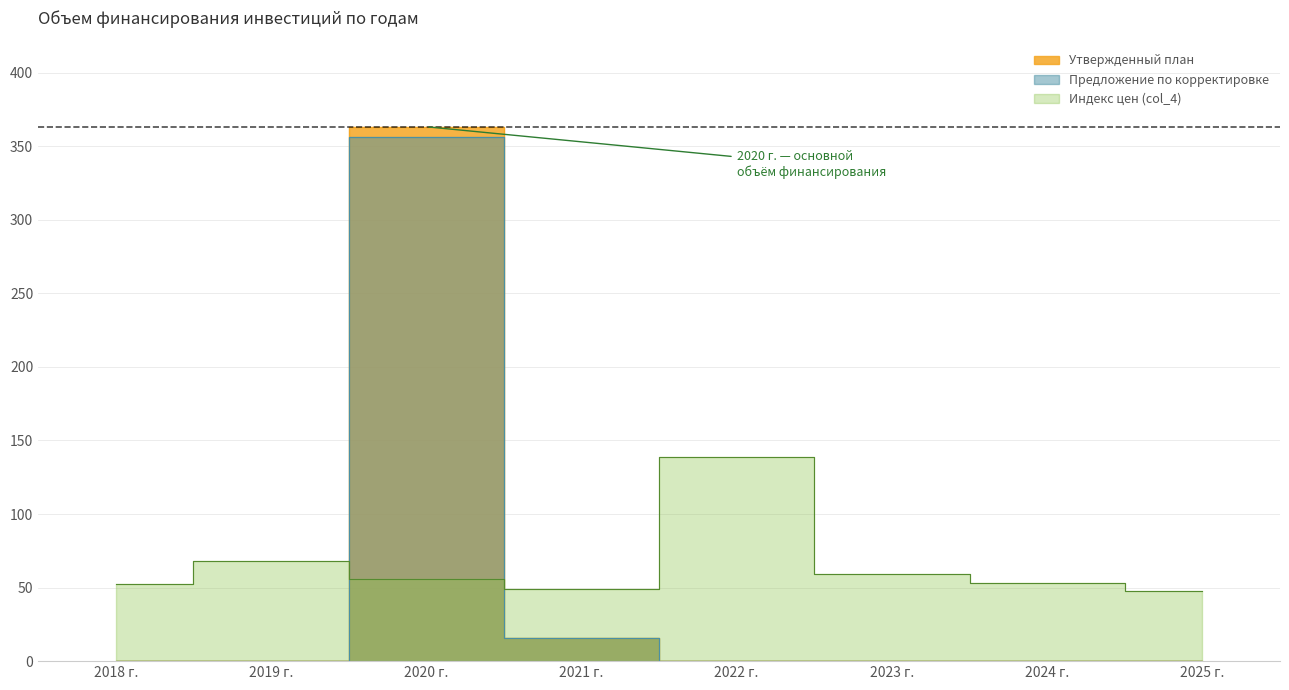

Between 2019 г. and 2020 г., which series saw the biggest shift?

Утвержденный план